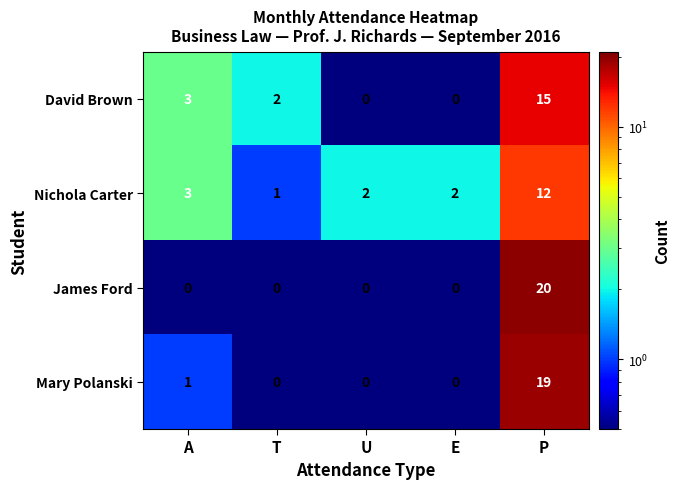

Is the value of Mary Polanski at A greater than the value of Nichola Carter at U?

No